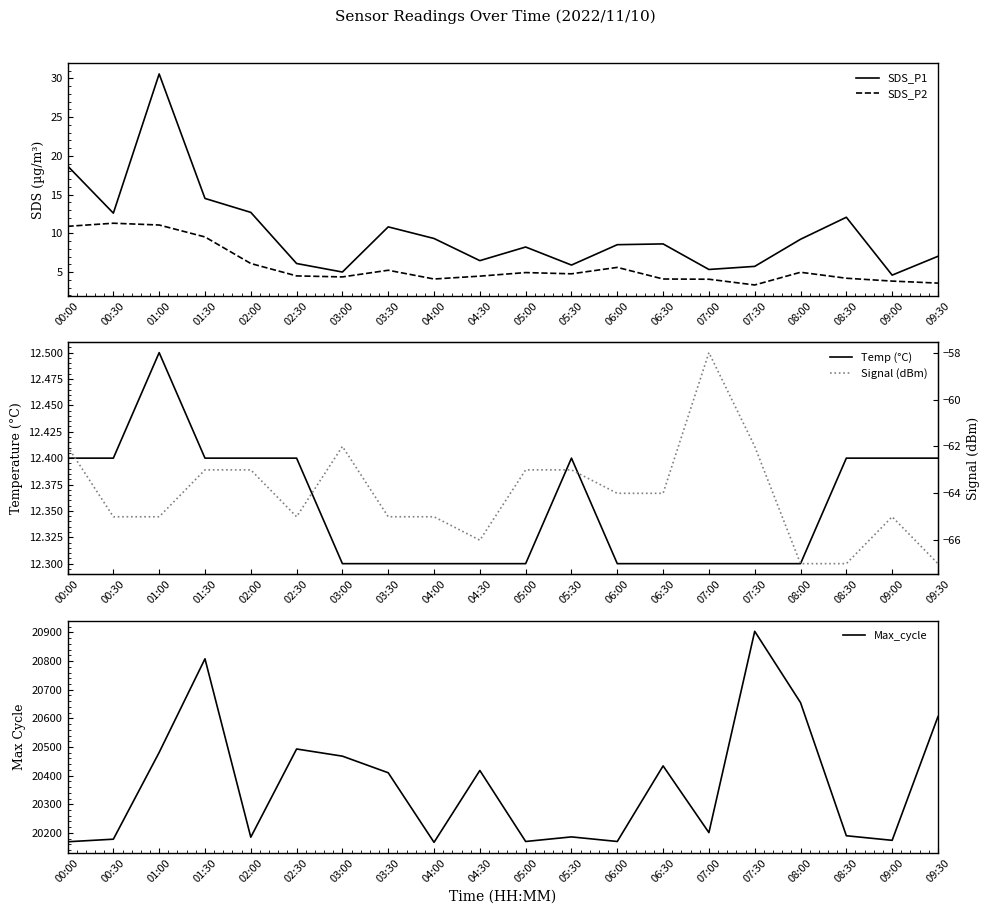

How many data points does each series have?

20